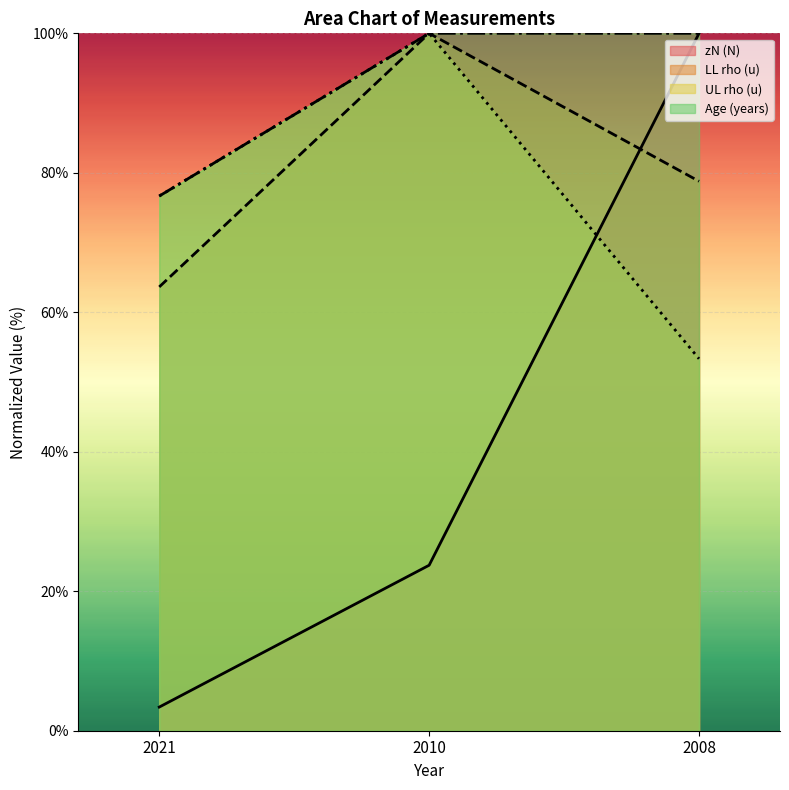

Reading left to right, transcribe all the data shown in this chart.

Age (years): 2021=76.7	2010=100.0	2008=100.0
zN (N): 2021=3.4	2010=23.7	2008=100.0
LL rho (u): 2021=63.6	2010=100.0	2008=78.8
UL rho (u): 2021=76.7	2010=100.0	2008=53.3